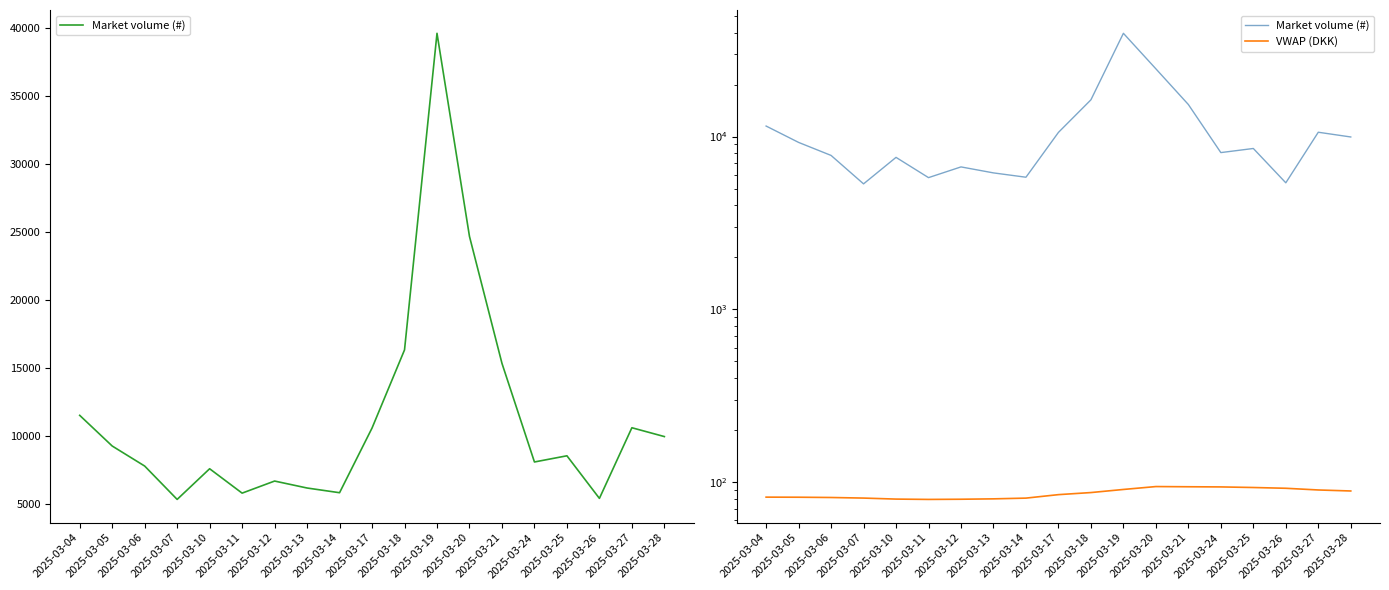

What are all the series names shown in the legend?

Market volume (#), VWAP (DKK)